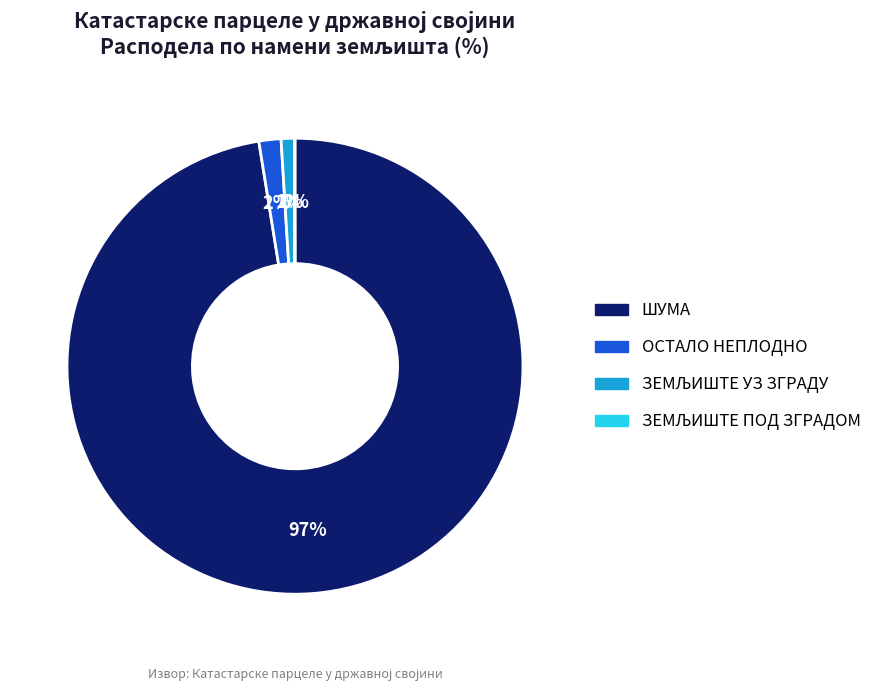

To the nearest percent, what is the average slice percentage?

25%